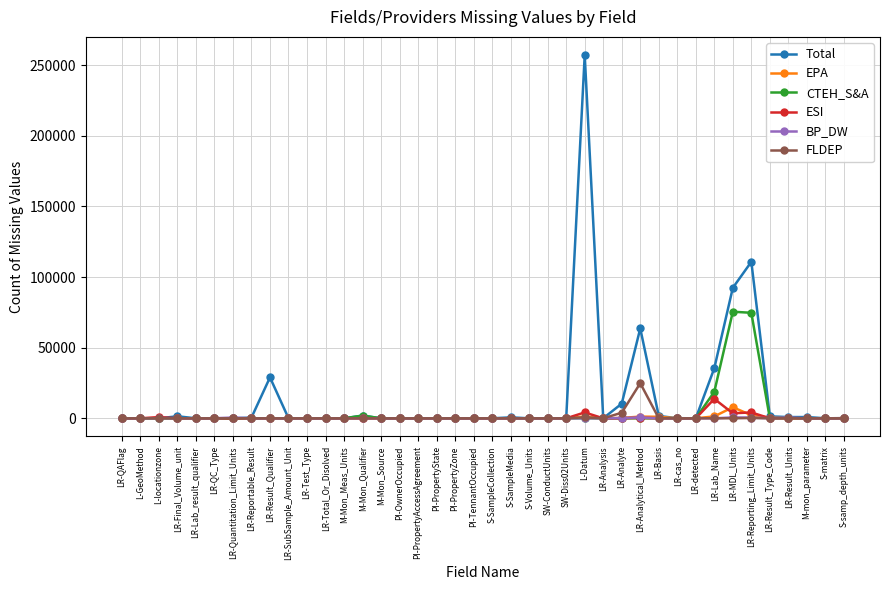

At which category is the sum across all series the highest?

L-Datum